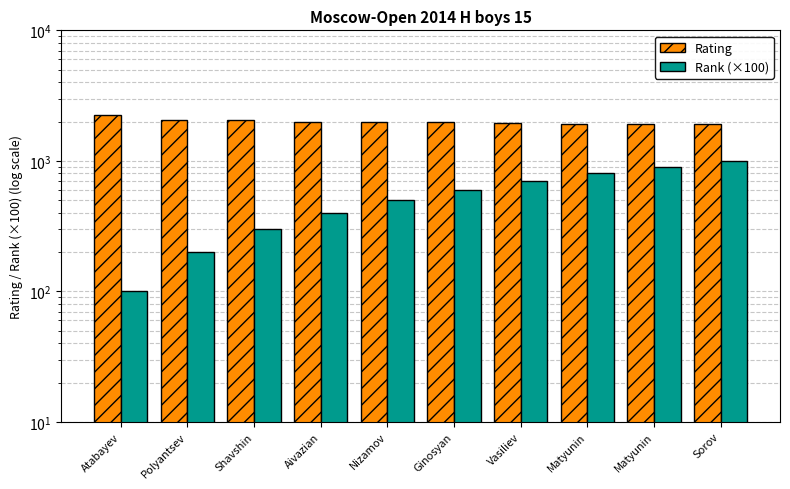

Which series has the largest total across all categories?

Rating